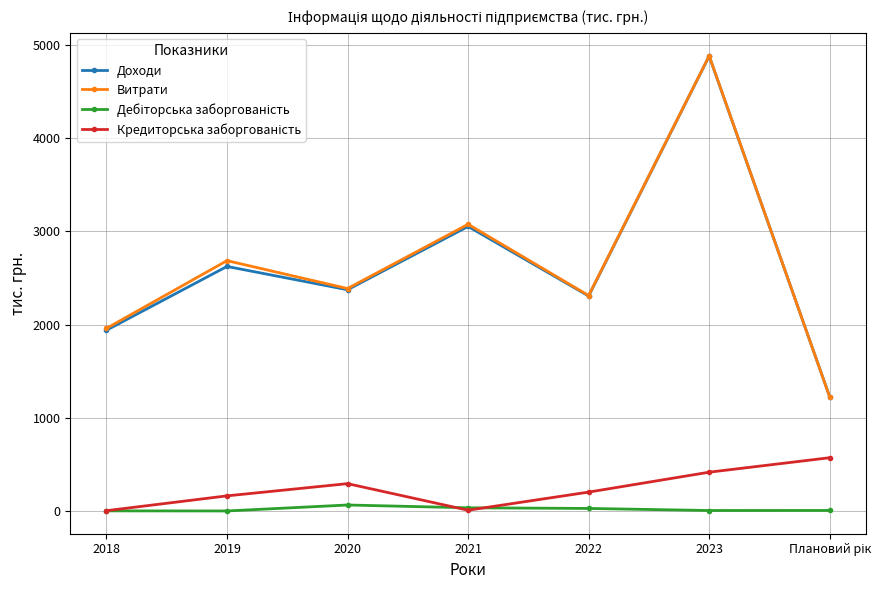

Which series has the widest spread of values?

Витрати